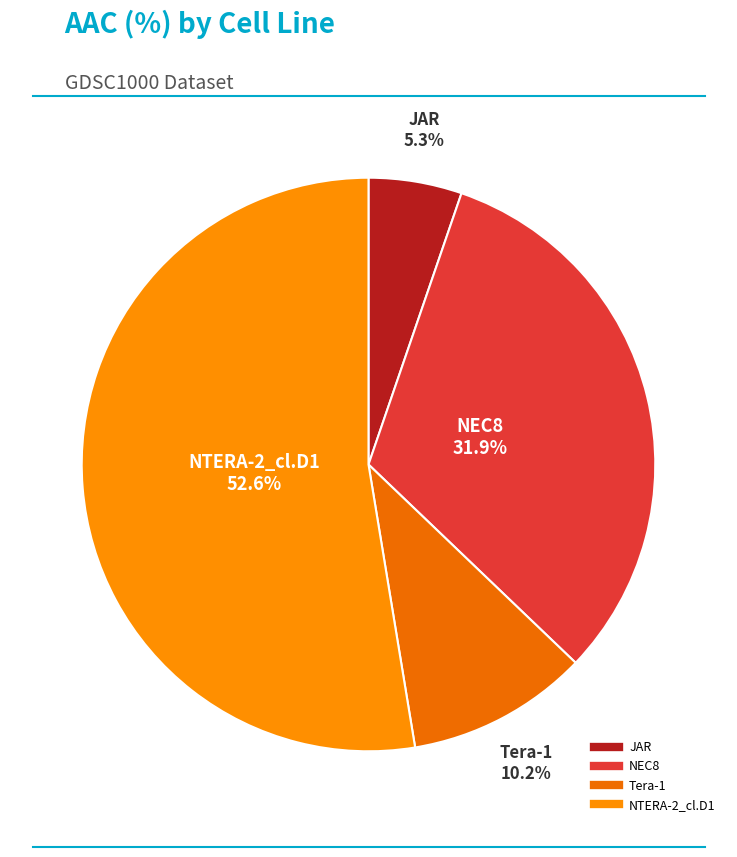

Count the number of slices in the pie.

4